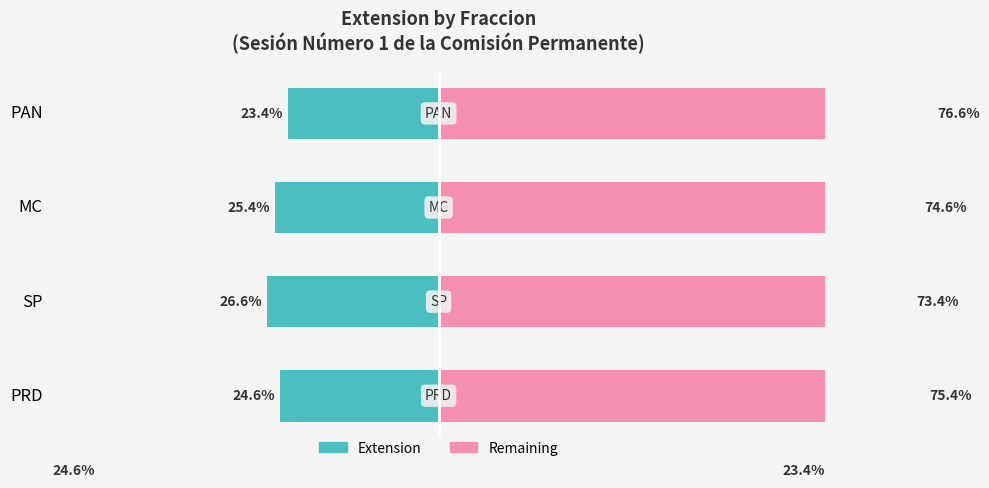

What is the value of the Remaining (right) bar at the 1st from the left?

75.4